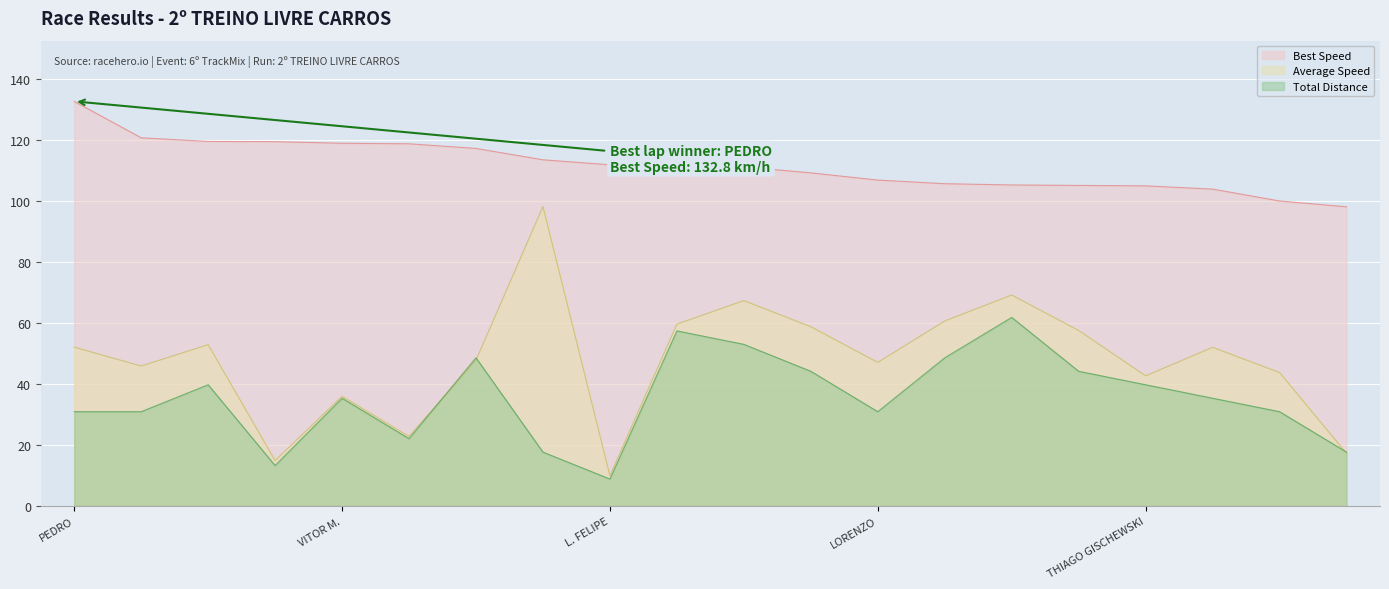

What is the sum of all Average Speed values?

957.2